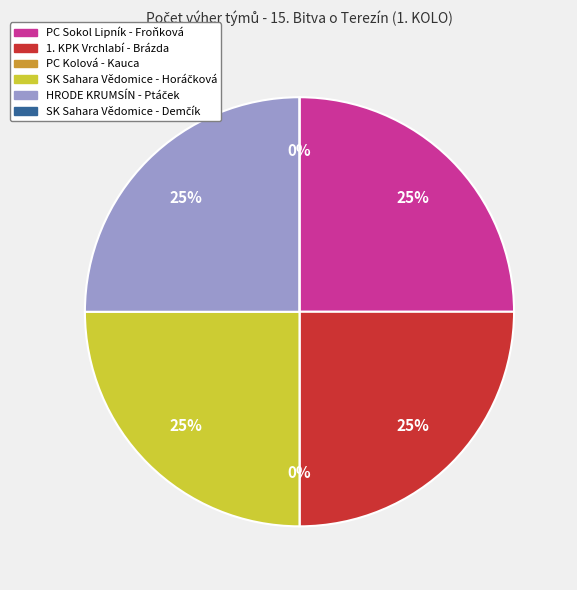

What is the largest slice in the pie chart?

1 PC Sokol Lipník - Froňková Blanka